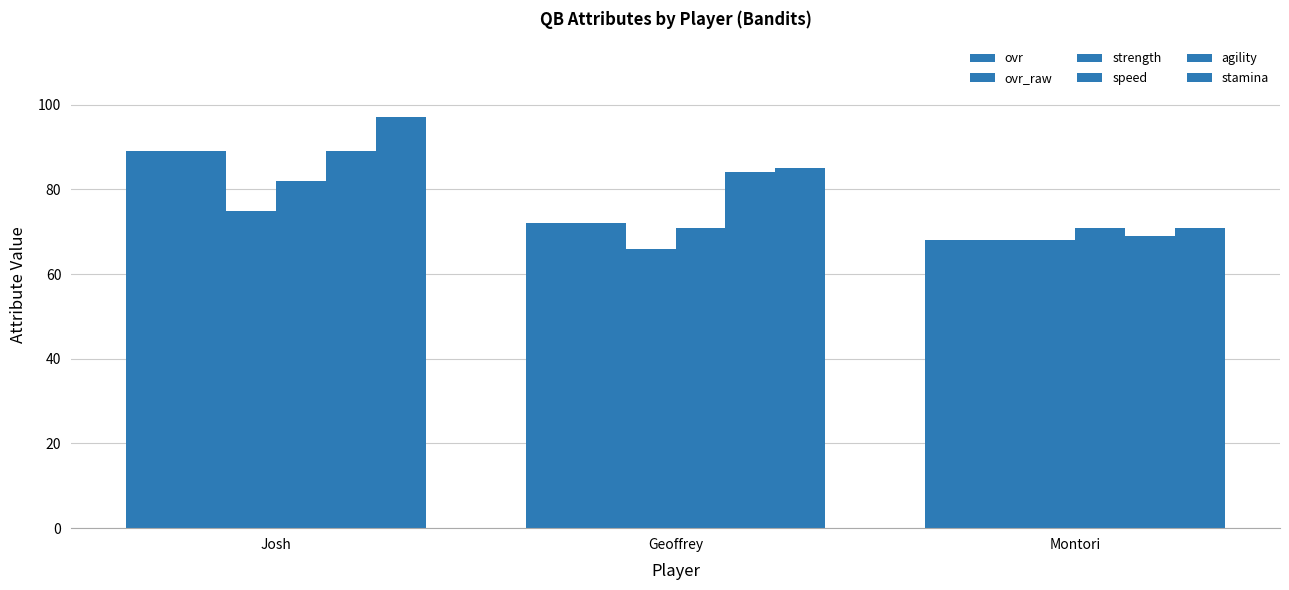

Reading left to right, list all the values displayed in this chart.

ovr: 89	72	68
ovr_raw: 89	72	68
strength: 75	66	68
speed: 82	71	71
agility: 89	84	69
stamina: 97	85	71